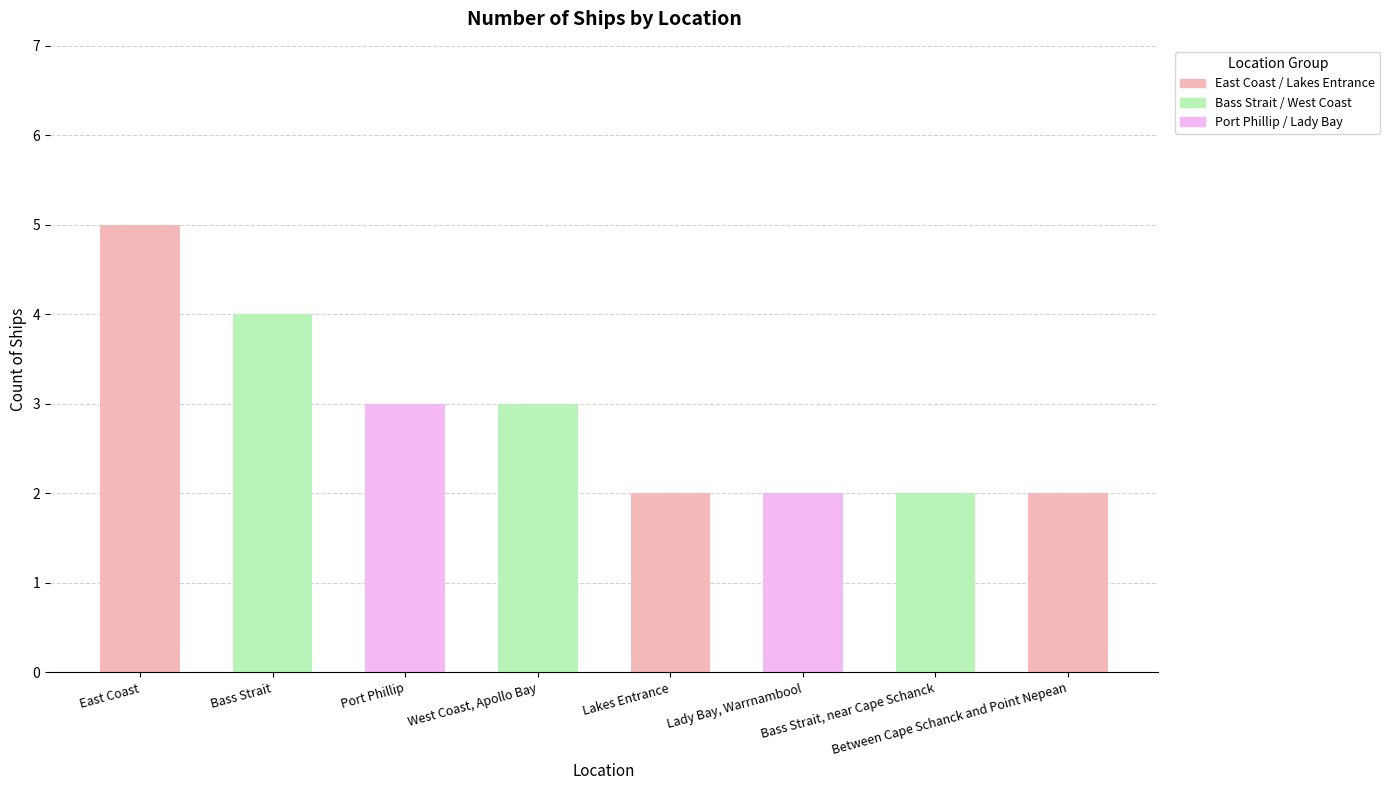

How many bars are there in total?

8